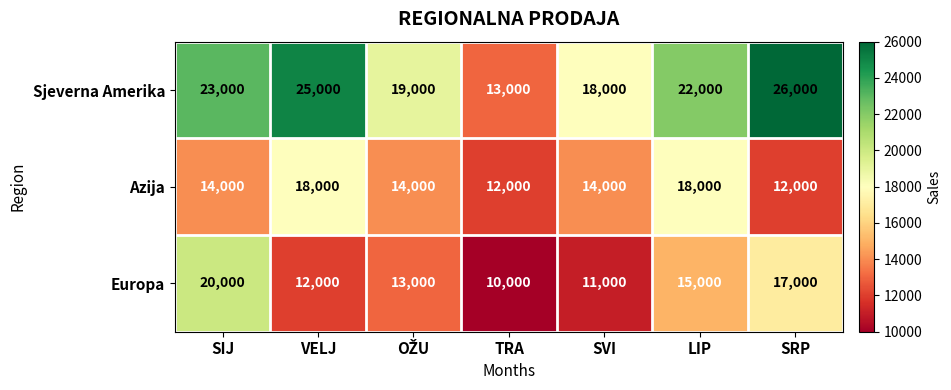

What is the difference between the highest and lowest values at VELJ?

13000